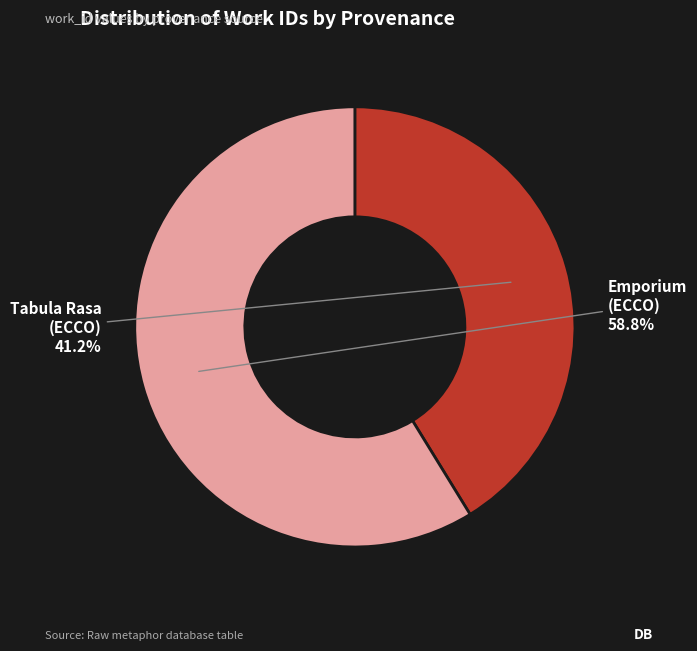

What portion of the pie excludes Tabula Rasa (ECCO)?

58.8%